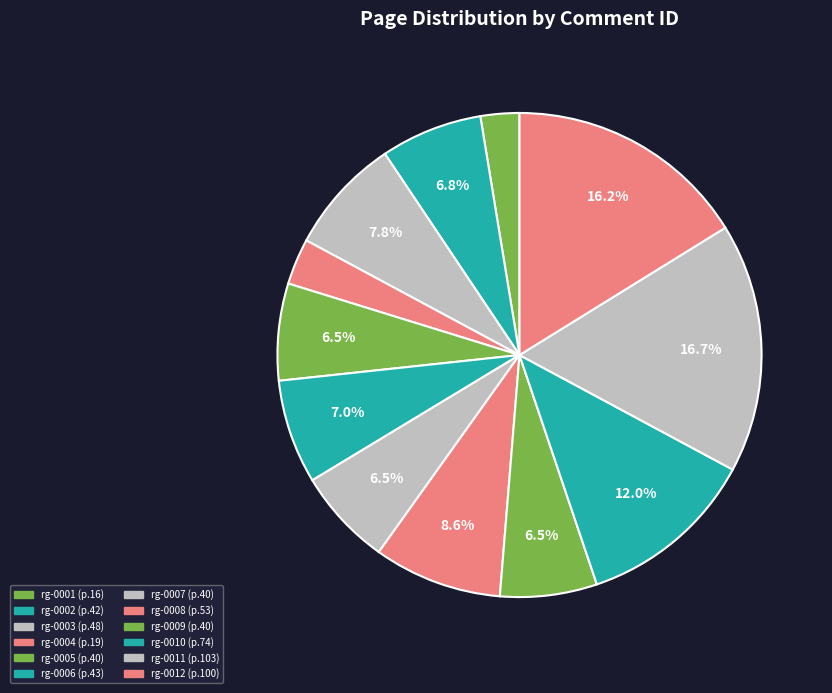

Count the number of slices in the pie.

12